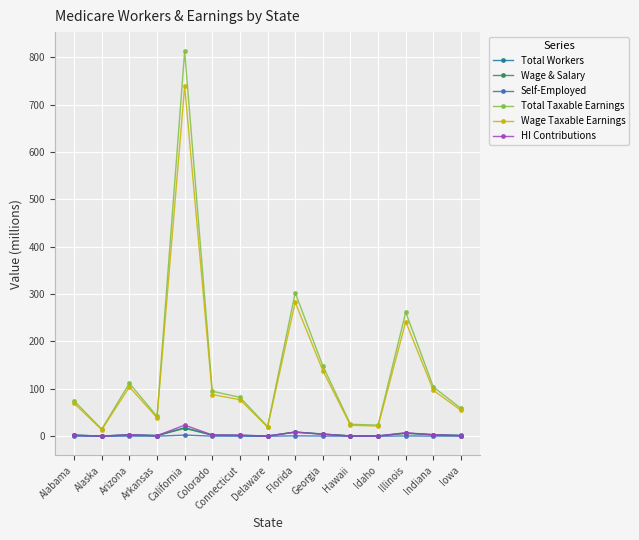

What is the spread (max minus min) of values at Georgia?

148.2